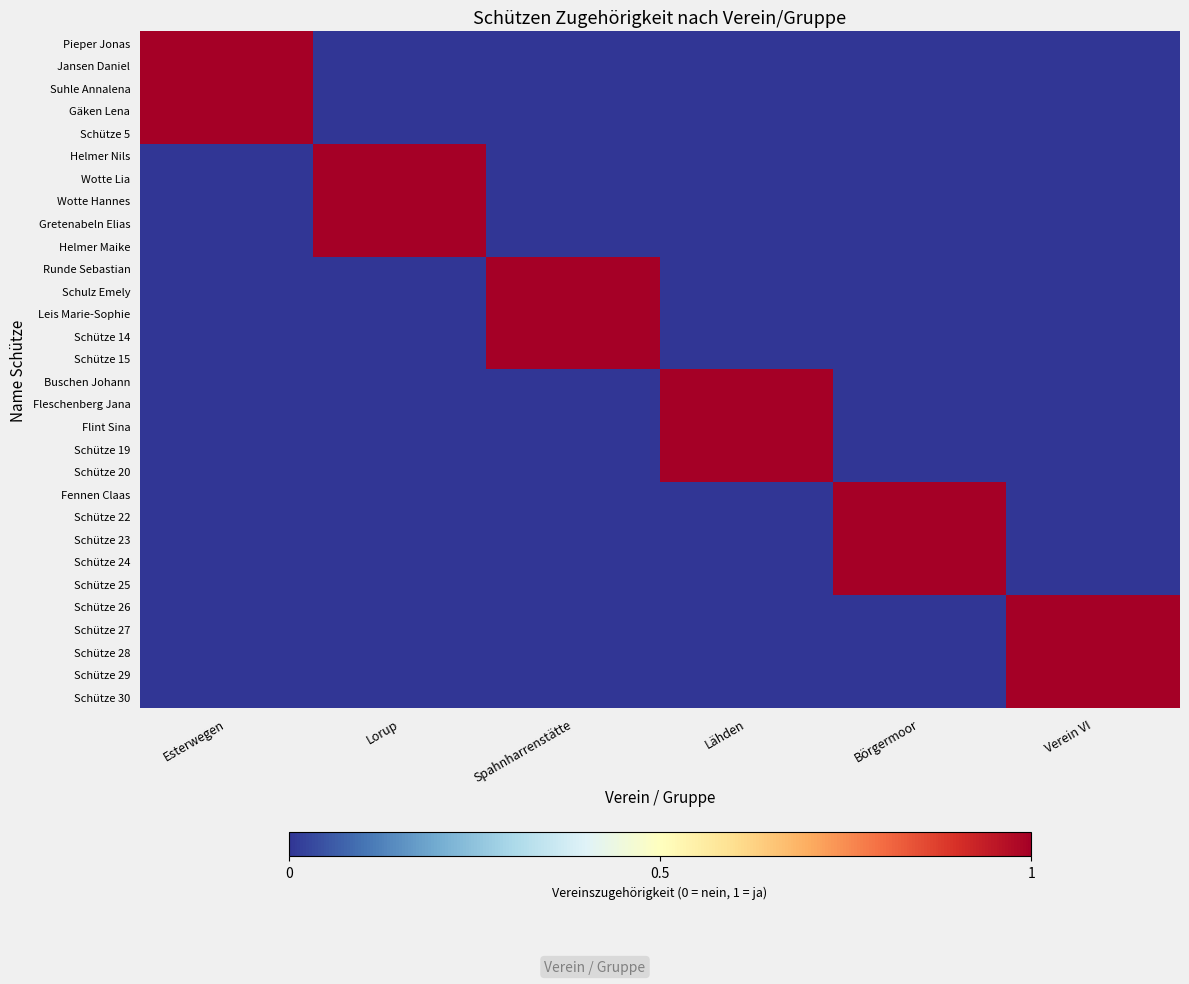

What is the spread (max minus min) of values at Börgermoor?

1